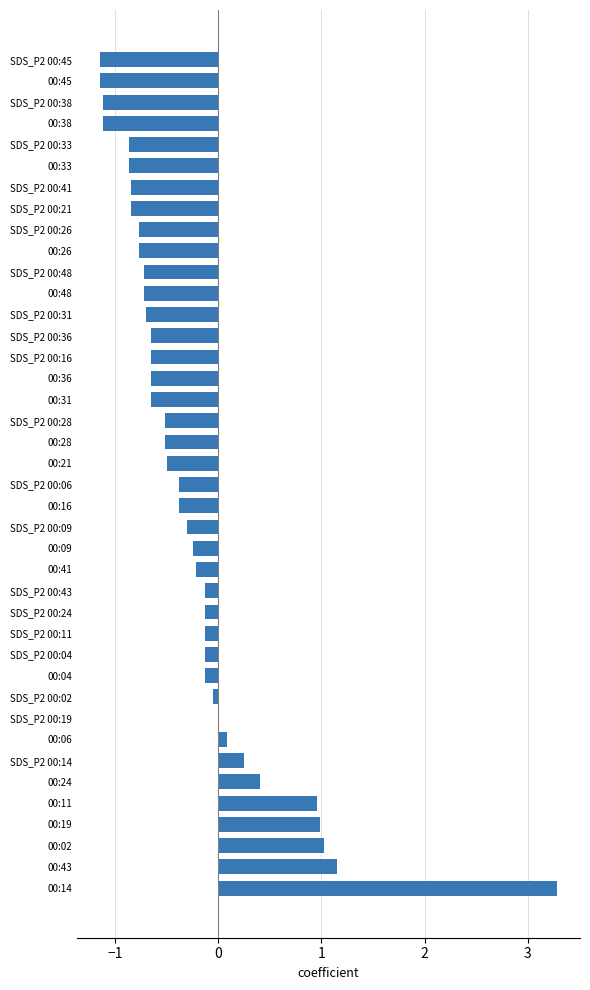

True or false: the data shows -0.3 at SDS_P2 00:09.

True